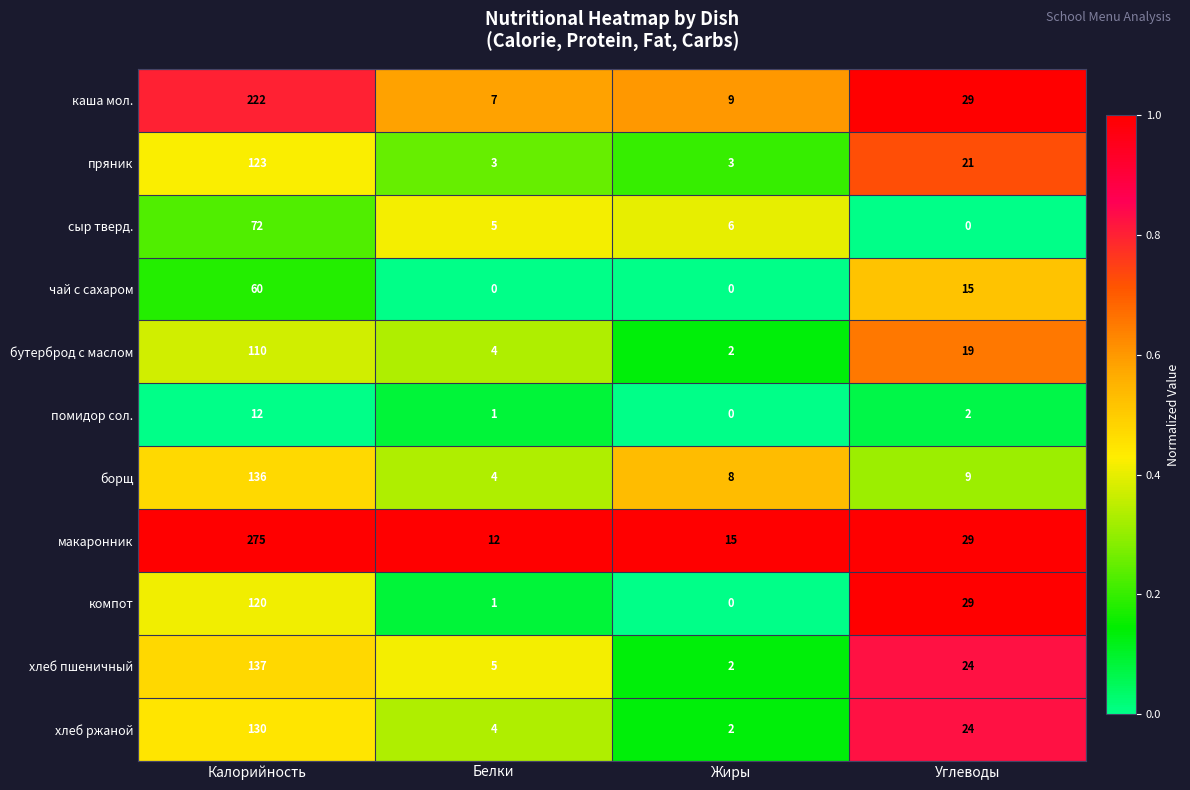

Which series has the largest total across all categories?

макаронник